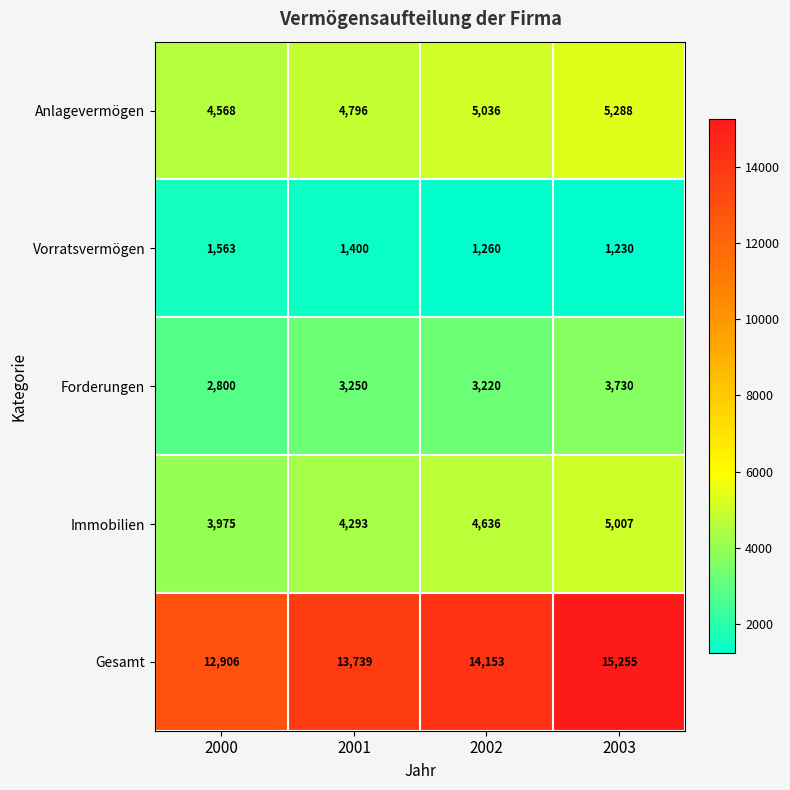

The Gesamt series shows 7133 at 2001. True or false?

False